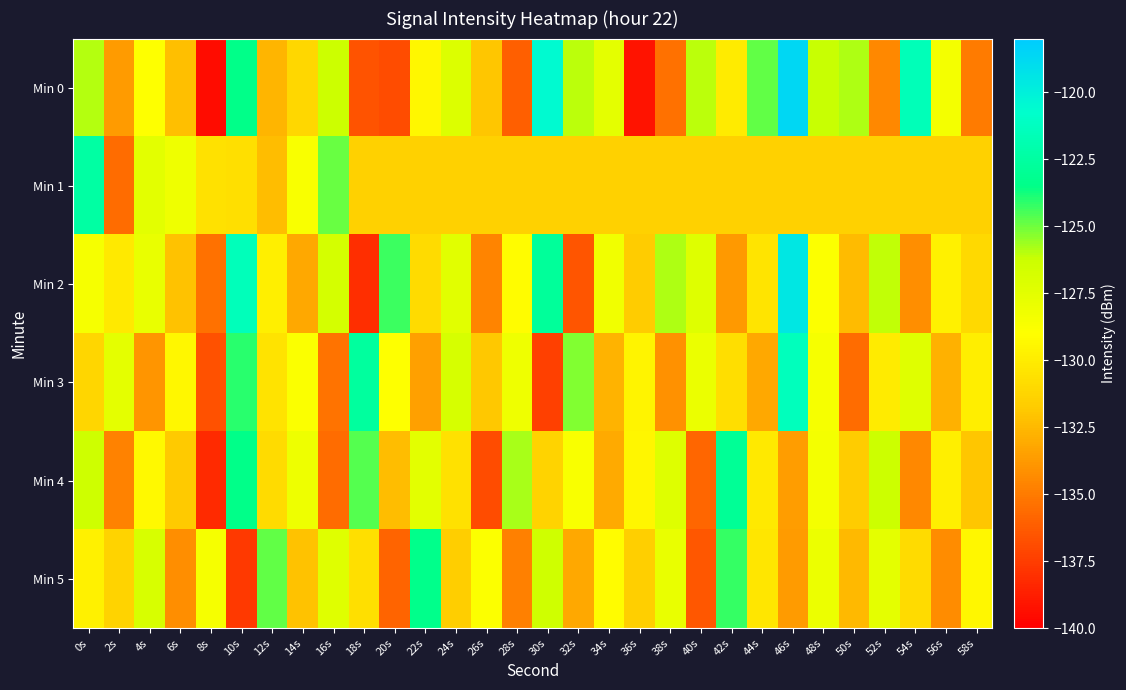

Which series has the largest range (max minus min)?

Min 0